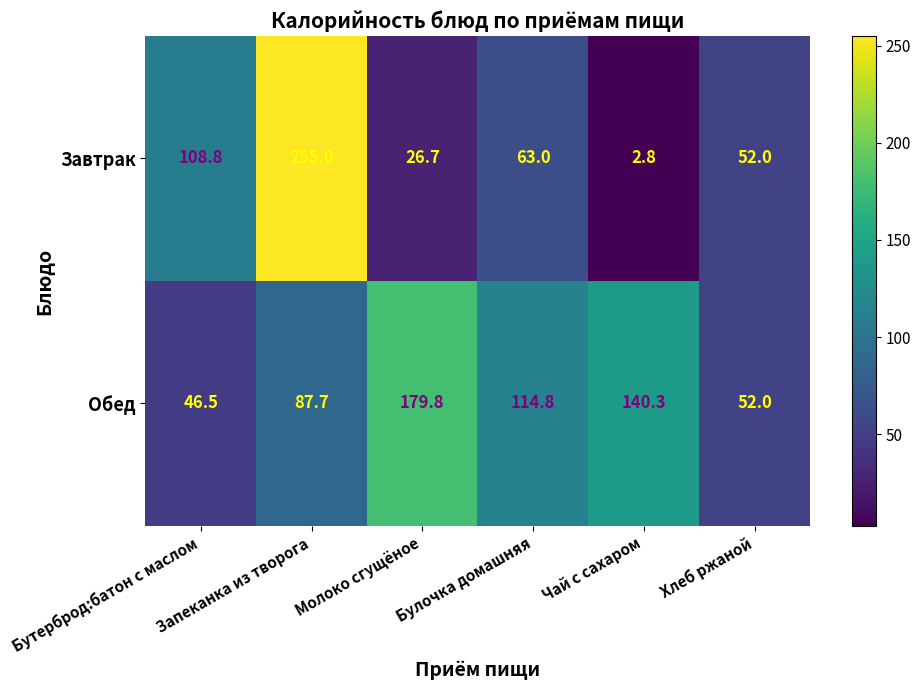

At how many categories does at least one series exceed 116?

3